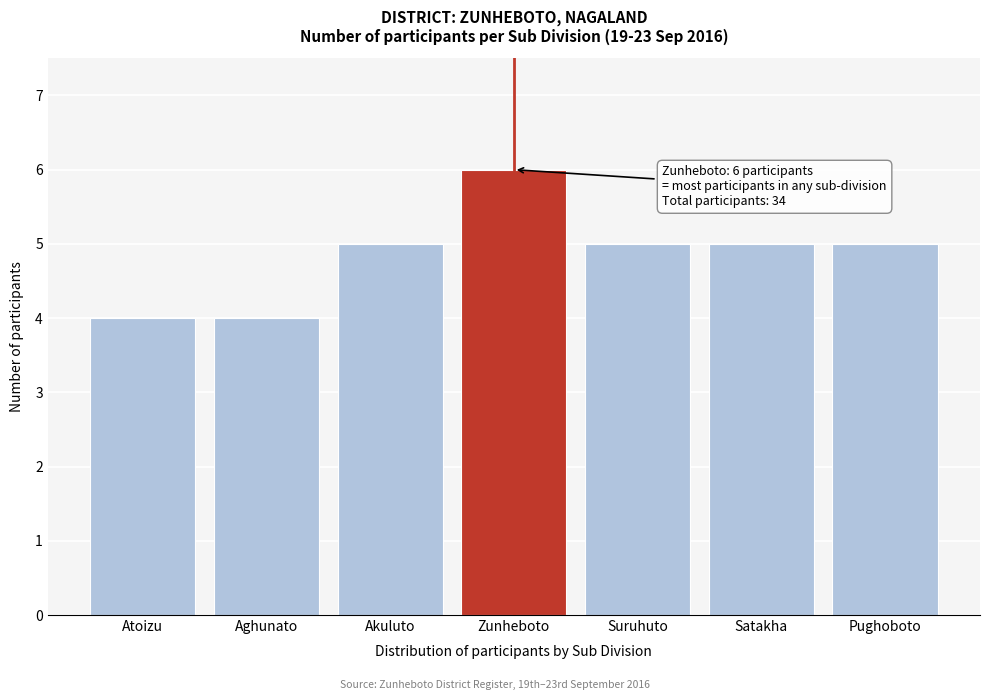

Reading left to right, transcribe all the data shown in this chart.

Atoizu=4	Aghunato=4	Akuluto=5	Zunheboto=6	Suruhuto=5	Satakha=5	Pughoboto=5